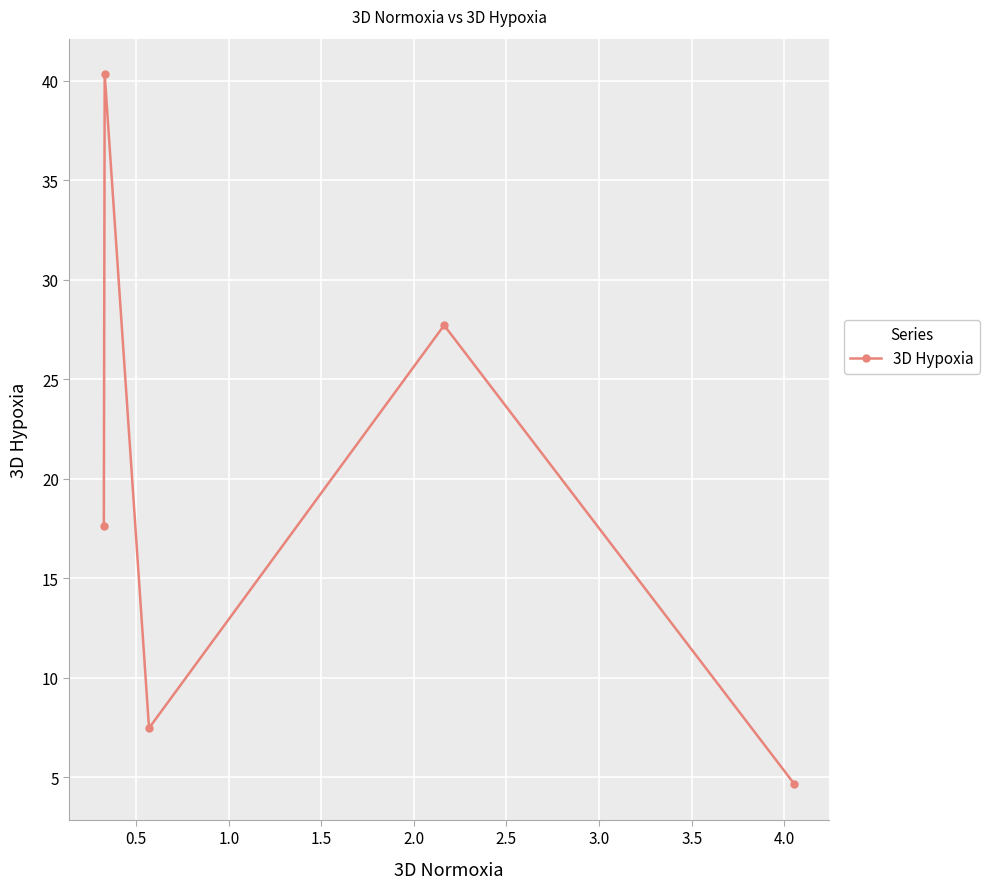

True or false: the data has more than 0 interior local peaks.

True